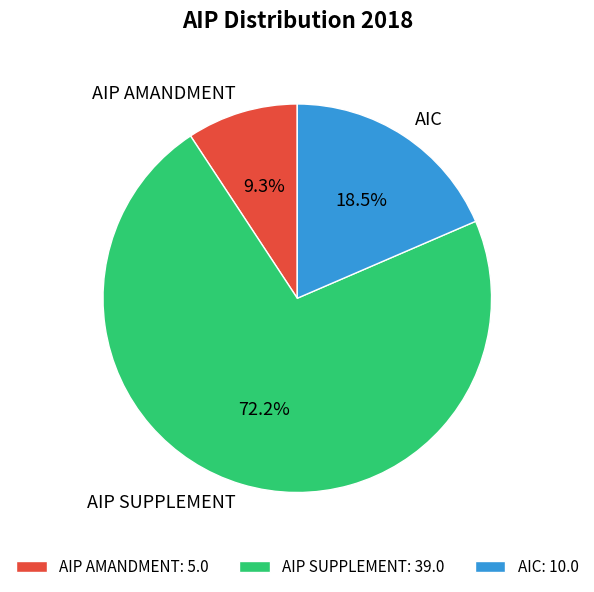

To the nearest percent, what portion does AIP SUPPLEMENT represent?

72%